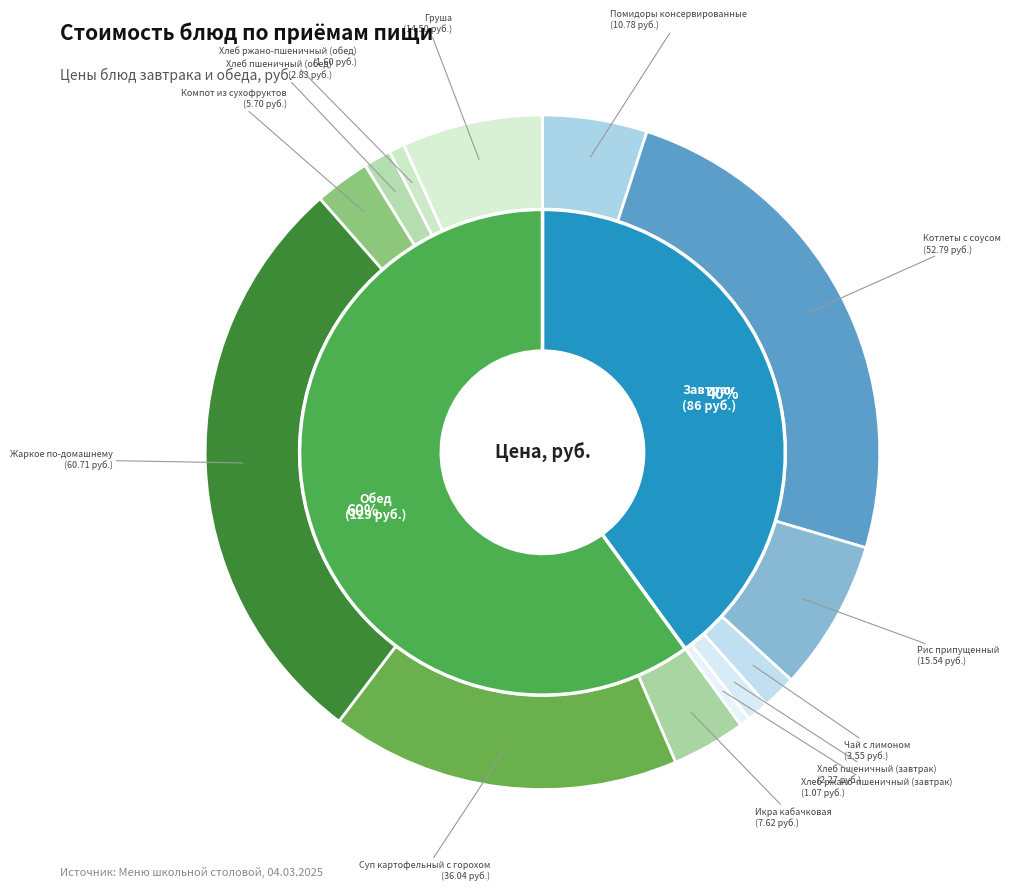

Rank the categories by value from lowest to highest.

Хлеб ржано-пшеничный (завтрак), Хлеб ржано-пшеничный (обед), Хлеб пшеничный (завтрак), Хлеб пшеничный (обед), Чай с лимоном, Компот из сухофруктов, Икра кабачковая, Помидоры консервированные, Груша, Рис припущенный, Суп картофельный с горохом, Котлеты с соусом, Жаркое по-домашнему